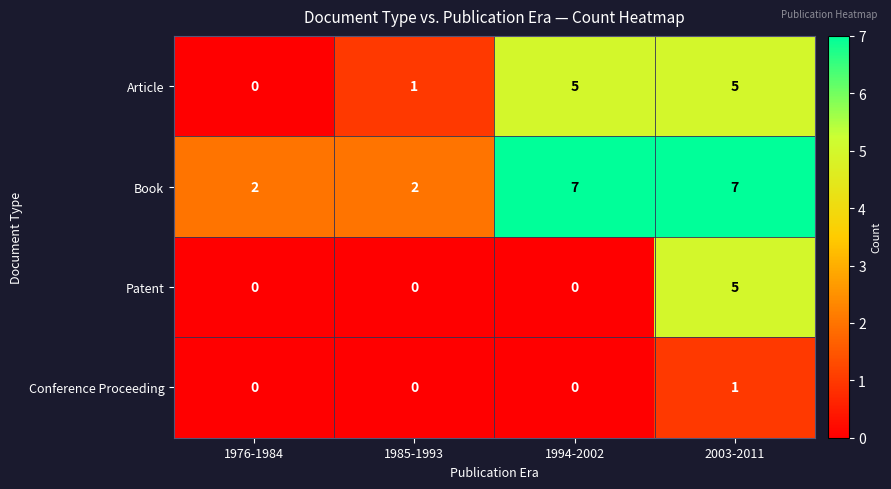

What is the difference between the second highest and second lowest values in the Article series?

4